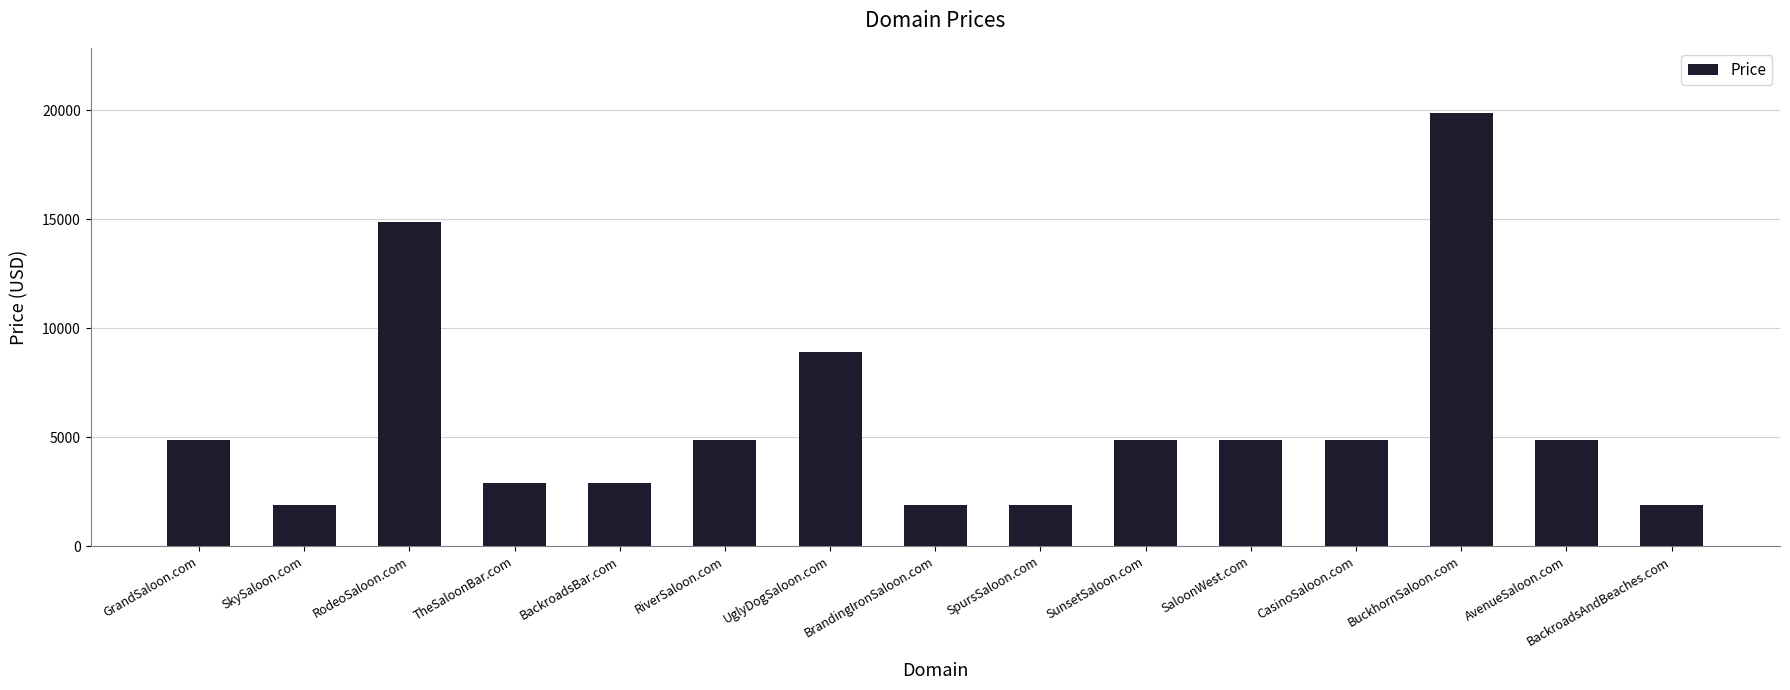

What is the smallest value displayed?

1888